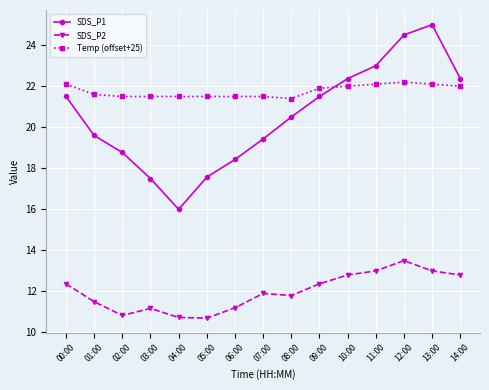

What is the spread (max minus min) of values at 05:00?

10.8